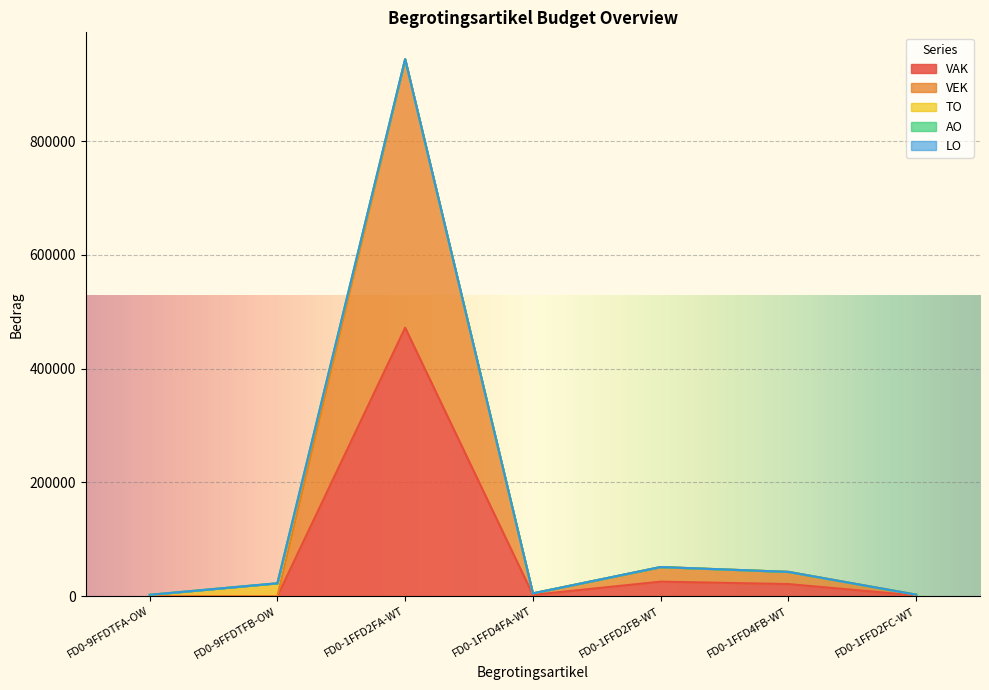

True or false: TO has more than 2 points higher than both neighbors.

False